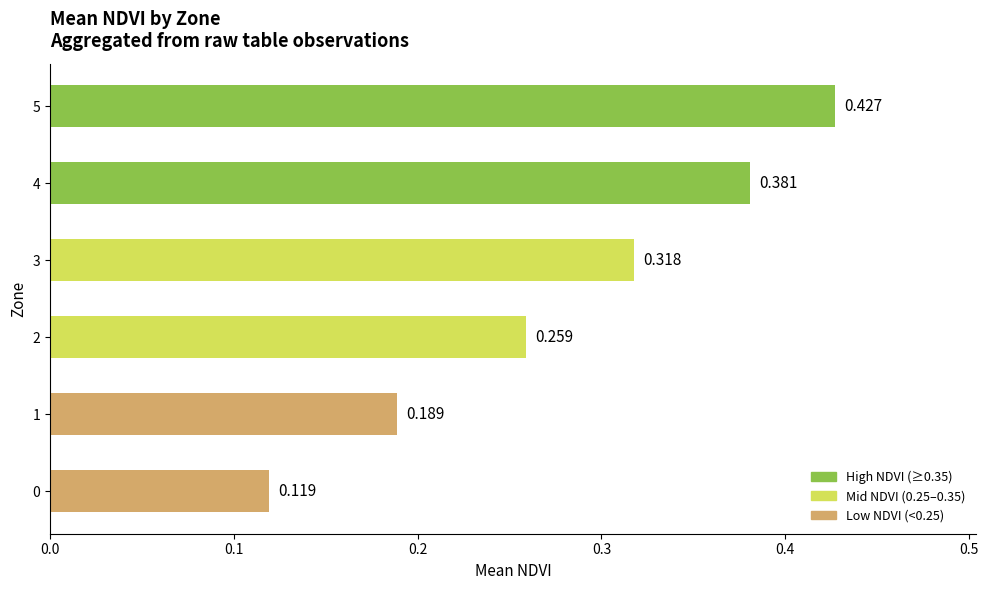

List the labels in order of value, smallest first.

0, 1, 2, 3, 4, 5